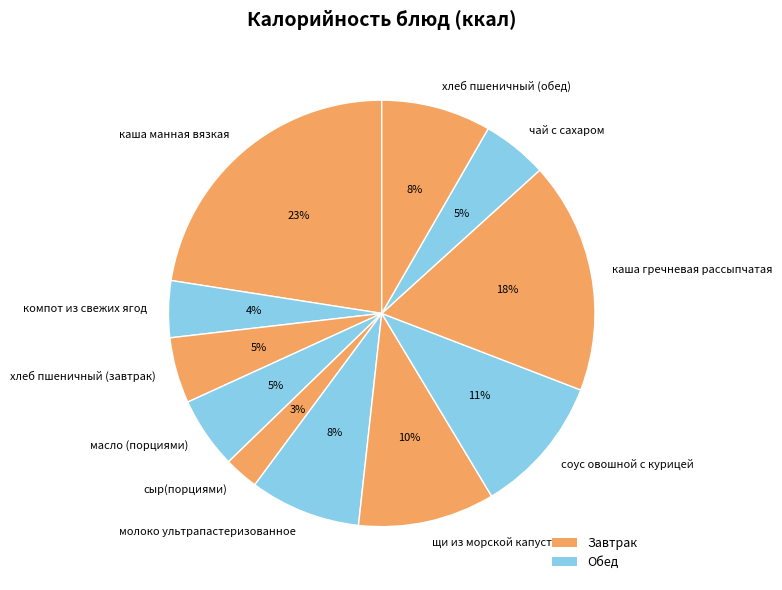

The хлеб пшеничный (обед) slice represents 18% of the pie. True or false?

False